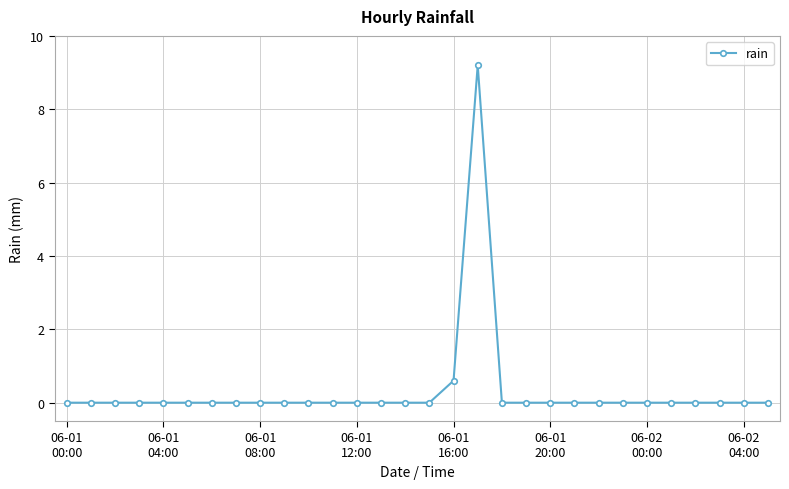

What is the maximum value shown in the chart?

9.2